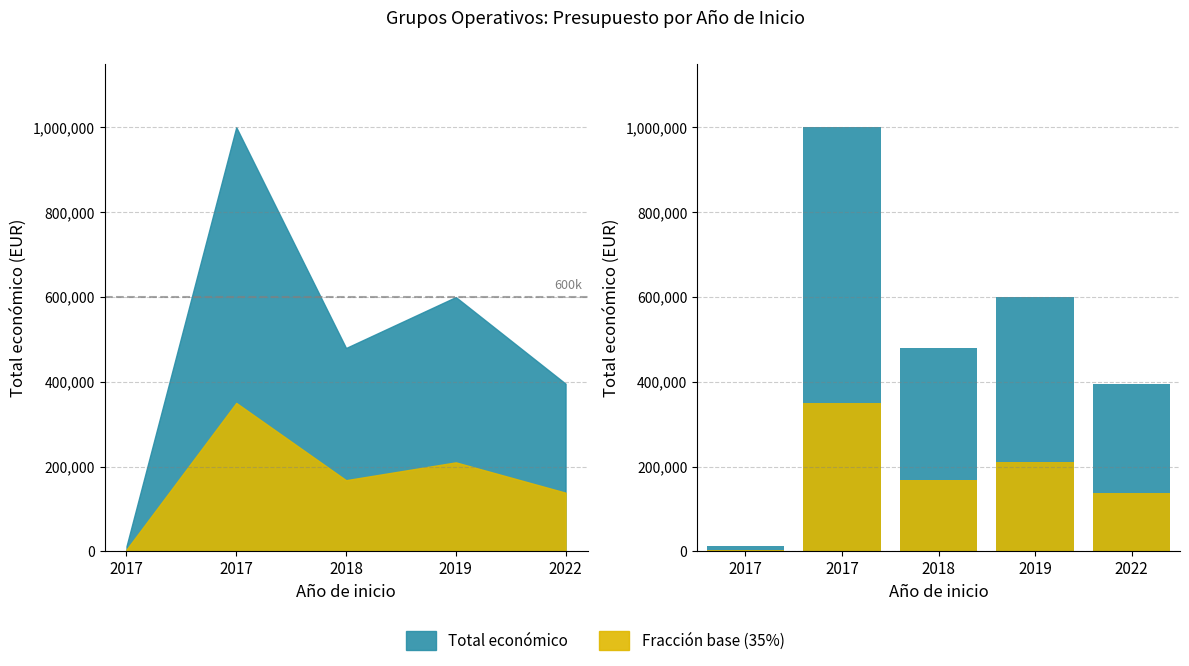

What is the value of the Fracción base (35%) bar at the 1st from the left?

4200.0